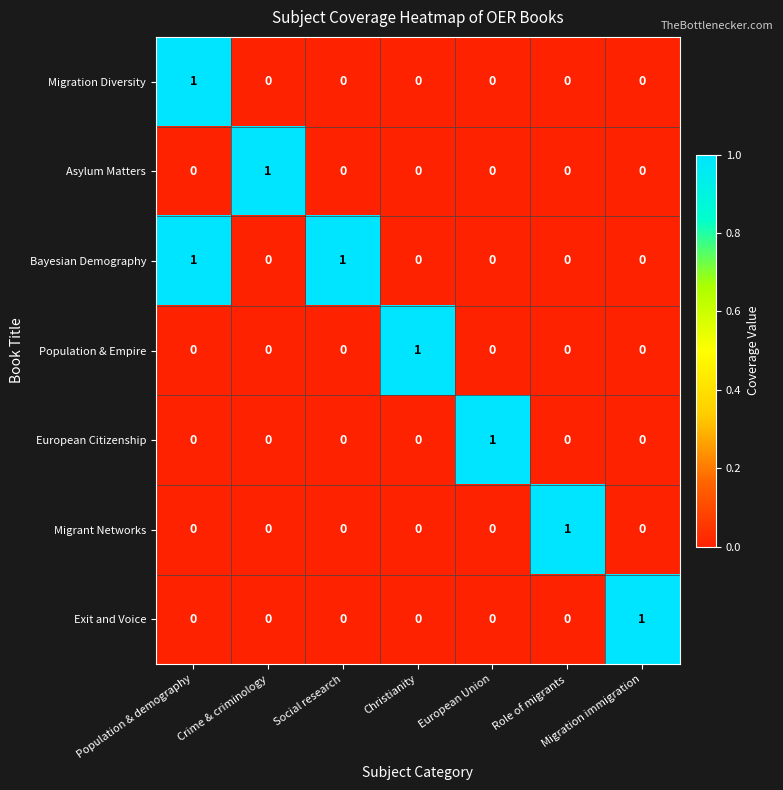

Which series has the largest total across all categories?

Bayesian Demography